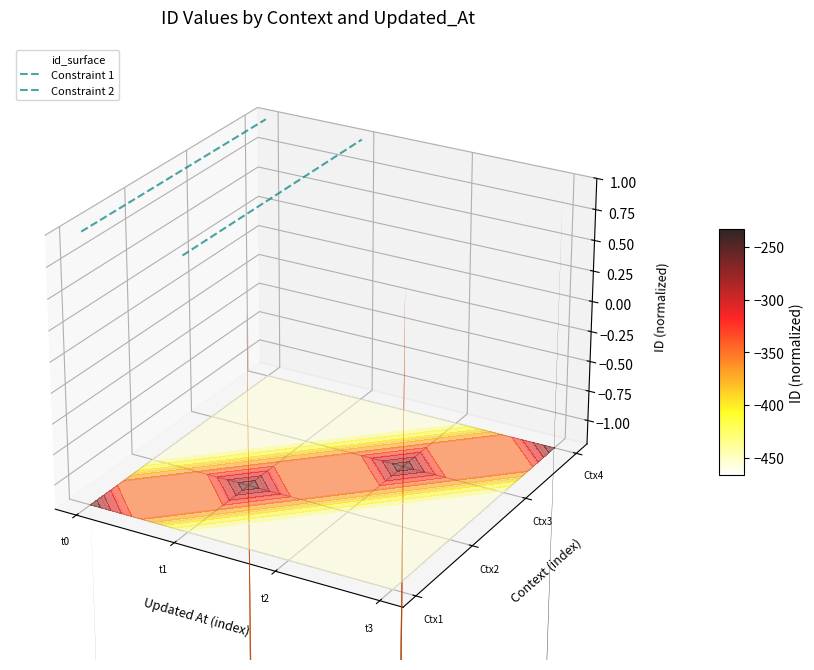

What is the sum of all Constraint 1 values?

0.1